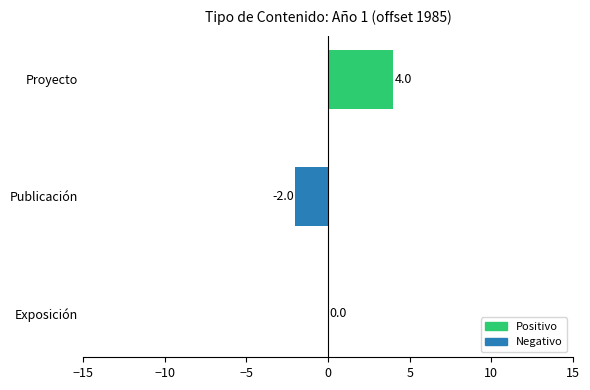

Reading top to bottom, extract all data points from this chart.

Proyecto=4	Publicación=-2	Exposición=0